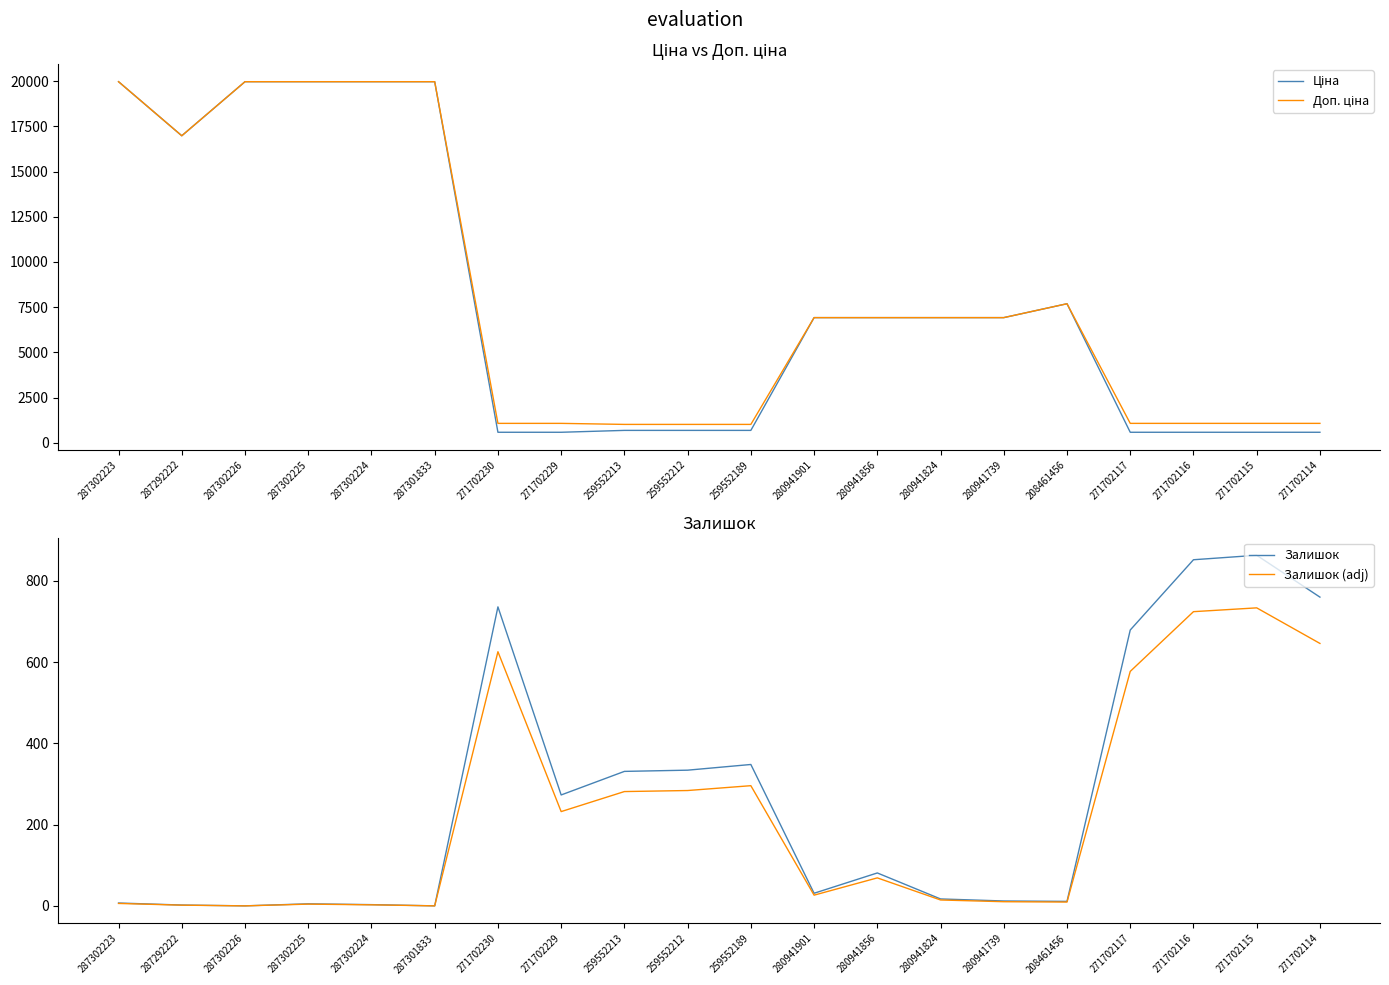

Reading right to left, list all the values displayed in this chart.

Ціна: 271702114=589.9	271702115=589.9	271702116=589.9	271702117=589.9	208461456=7693.1	280941739=6925.7	280941824=6925.7	280941856=6925.7	280941901=6925.7	259552189=693.7	259552212=693.7	259552213=693.7	271702229=589.9	271702230=589.9	287301833=19964.2	287302224=19964.2	287302225=19964.2	287302226=19964.2	287292222=16976.3	287302223=19964.2
Доп. ціна: 271702114=1081.7	271702115=1081.7	271702116=1081.7	271702117=1081.7	208461456=7693.1	280941739=6925.7	280941824=6925.7	280941856=6925.7	280941901=6925.7	259552189=1024.6	259552212=1024.6	259552213=1024.6	271702229=1081.7	271702230=1081.7	287301833=19964.2	287302224=19964.2	287302225=19964.2	287302226=19964.2	287292222=16976.3	287302223=19964.2
Залишок: 271702114=760.0	271702115=863.0	271702116=852.0	271702117=679.0	208461456=11.0	280941739=12.0	280941824=17.0	280941856=81.0	280941901=31.0	259552189=348.0	259552212=334.0	259552213=331.0	271702229=273.0	271702230=736.0	287301833=0.0	287302224=3.0	287302225=5.0	287302226=0.0	287292222=2.0	287302223=7.0
Залишок (adj): 271702114=646.0	271702115=733.5	271702116=724.2	271702117=577.1	208461456=9.3	280941739=10.2	280941824=14.4	280941856=68.8	280941901=26.3	259552189=295.8	259552212=283.9	259552213=281.3	271702229=232.0	271702230=625.6	287301833=0.0	287302224=2.5	287302225=4.2	287302226=0.0	287292222=1.7	287302223=6.0